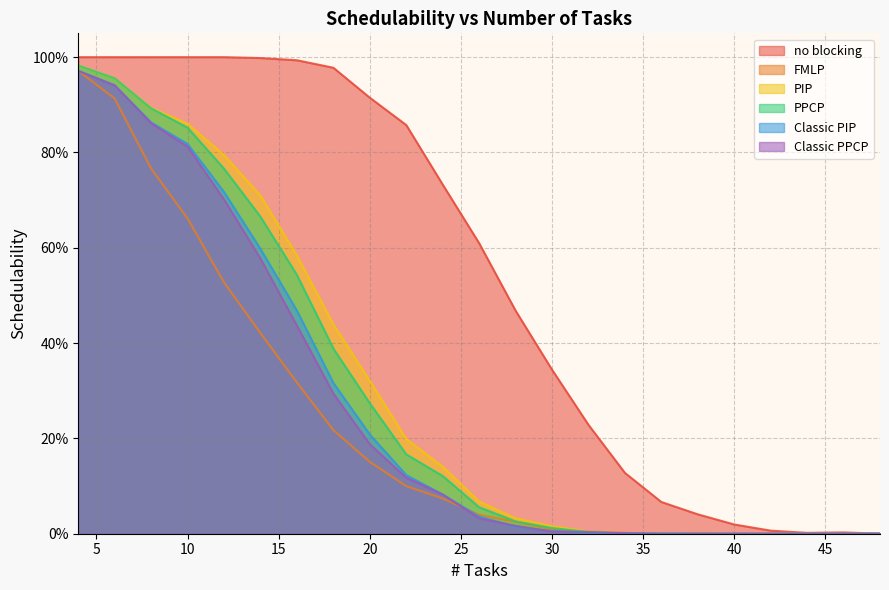

Which series has the widest spread of values?

no blocking